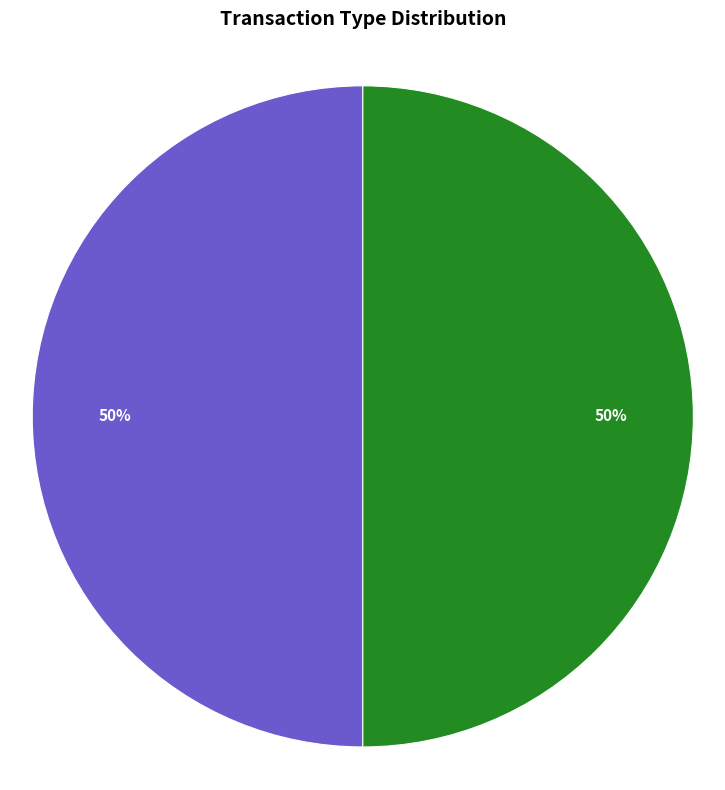

Count the number of slices in the pie.

2